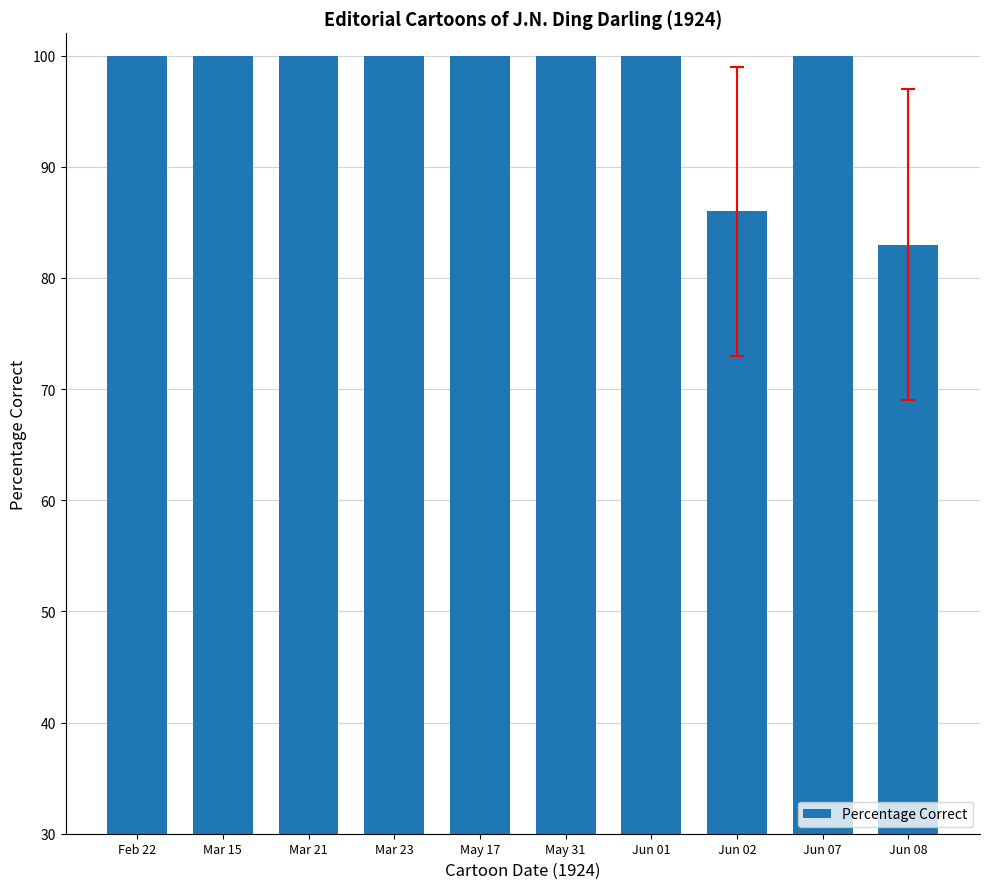

What is the smallest value displayed?

83